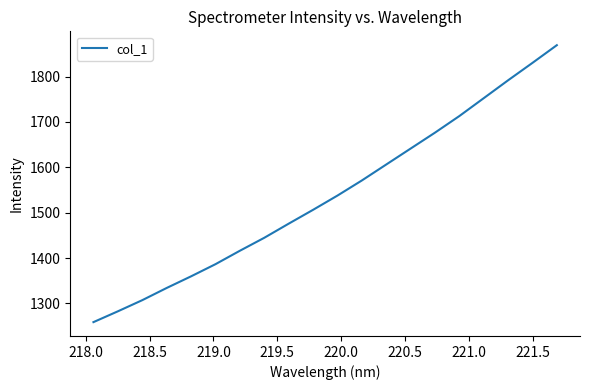

What is the smallest value displayed?

1258.7